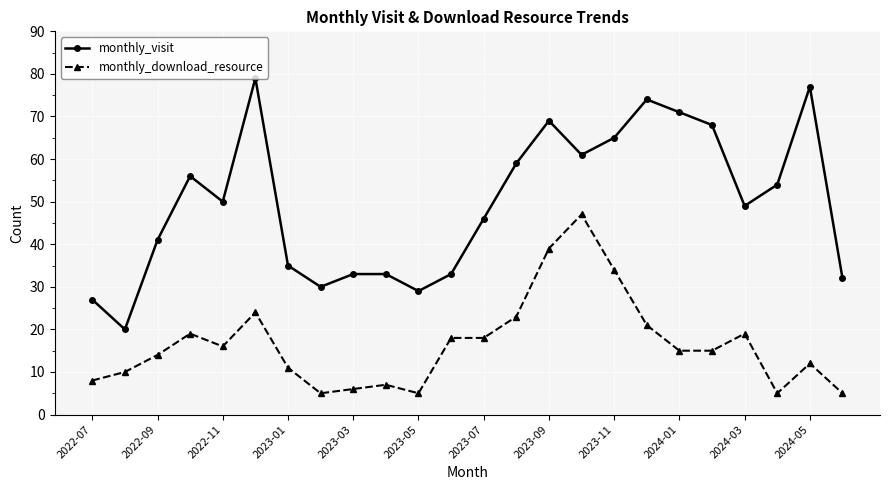

What is the minimum value shown in the chart?

5